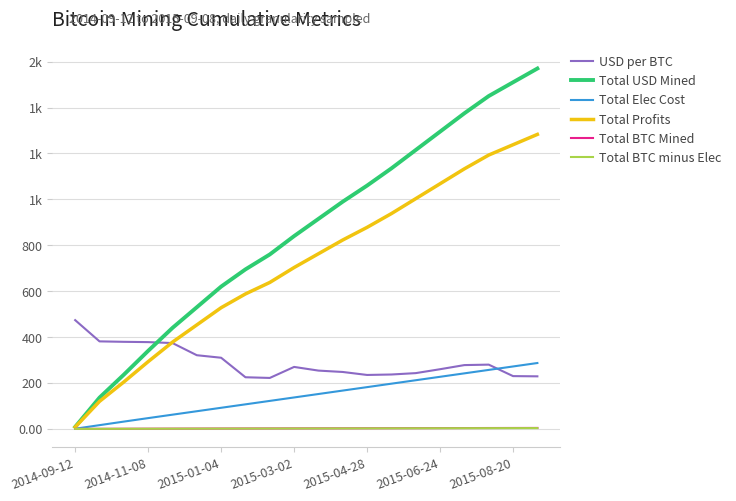

What are all the series names shown in the legend?

USD per BTC, Total USD Mined, Total Elec Cost, Total Profits, Total BTC Mined, Total BTC minus Elec